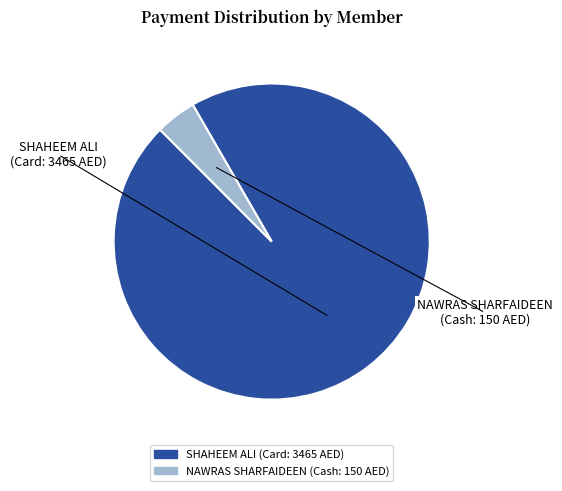

Is there a majority slice in this chart?

Yes